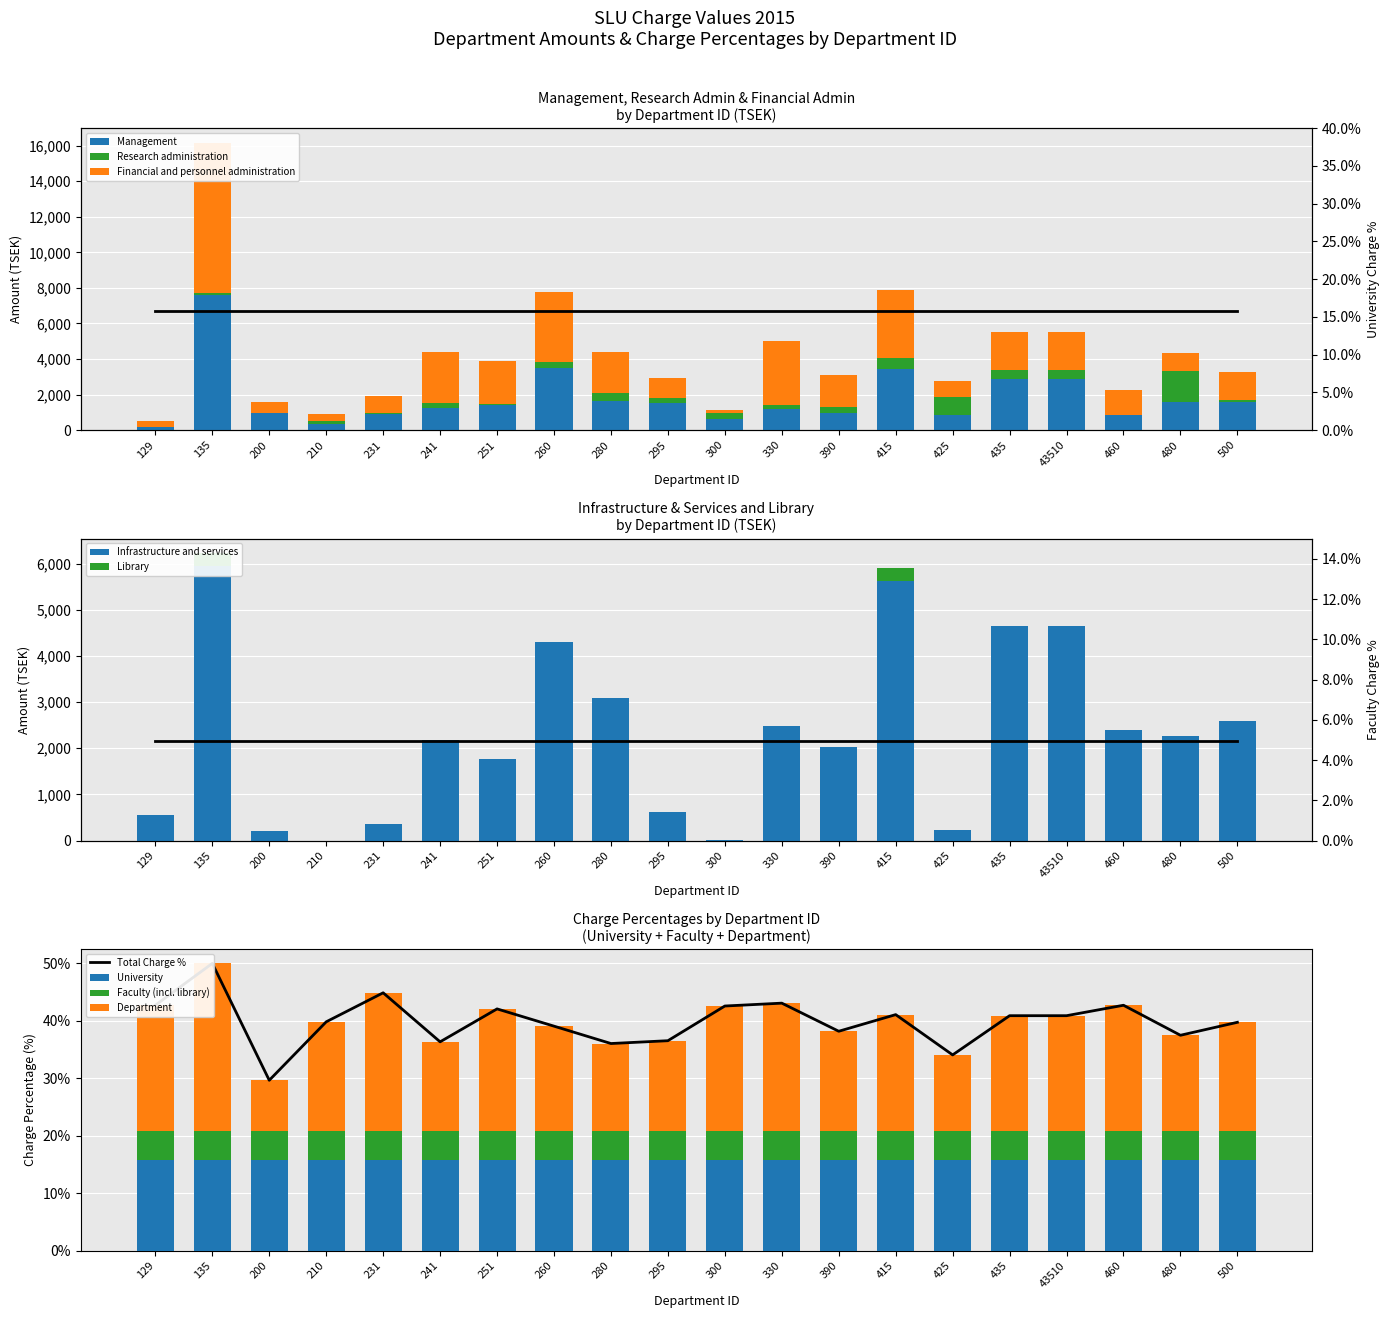

What position from the right is 260?

13